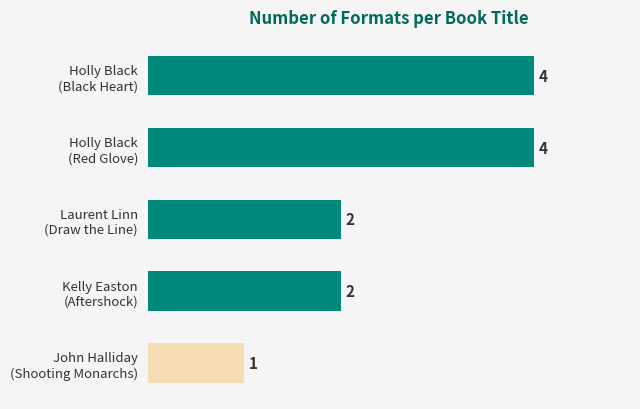

What is the average value?

3